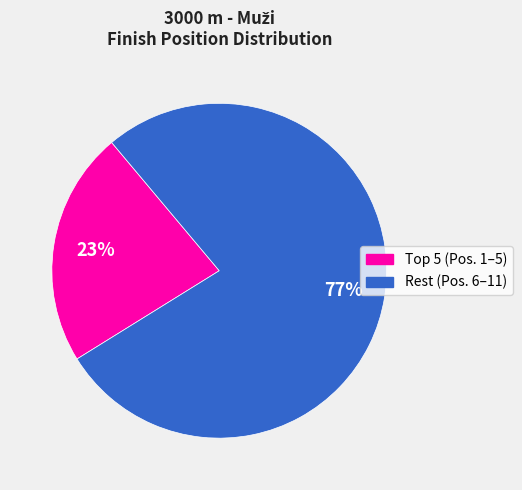

Is there any slice that represents more than half of the pie?

Yes